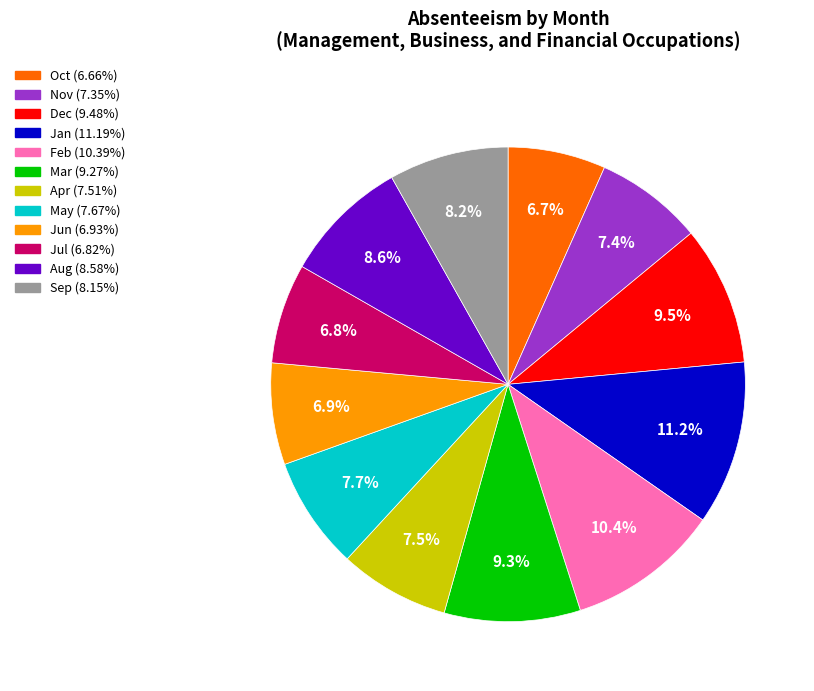

What is the largest slice in the pie chart?

Jan